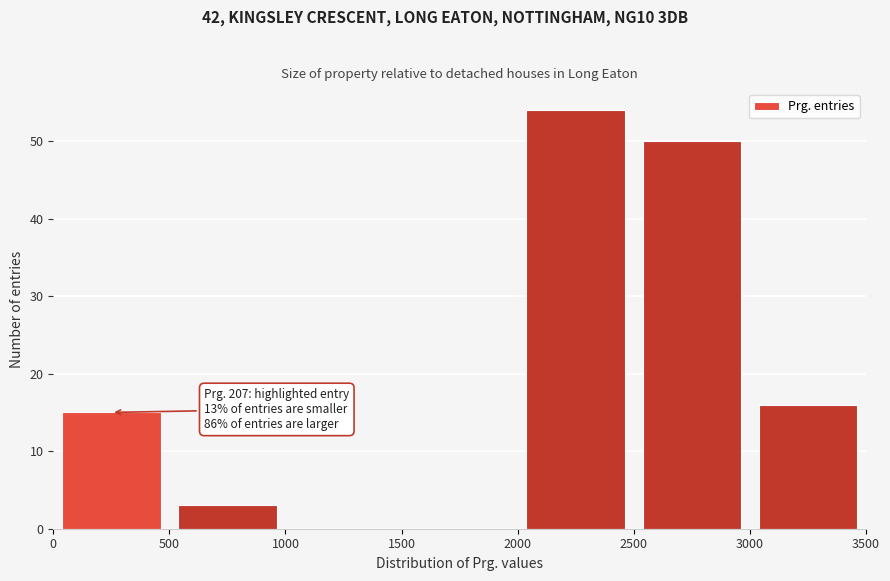

Which range on the x-axis has the tallest bar?

2000 to 2500